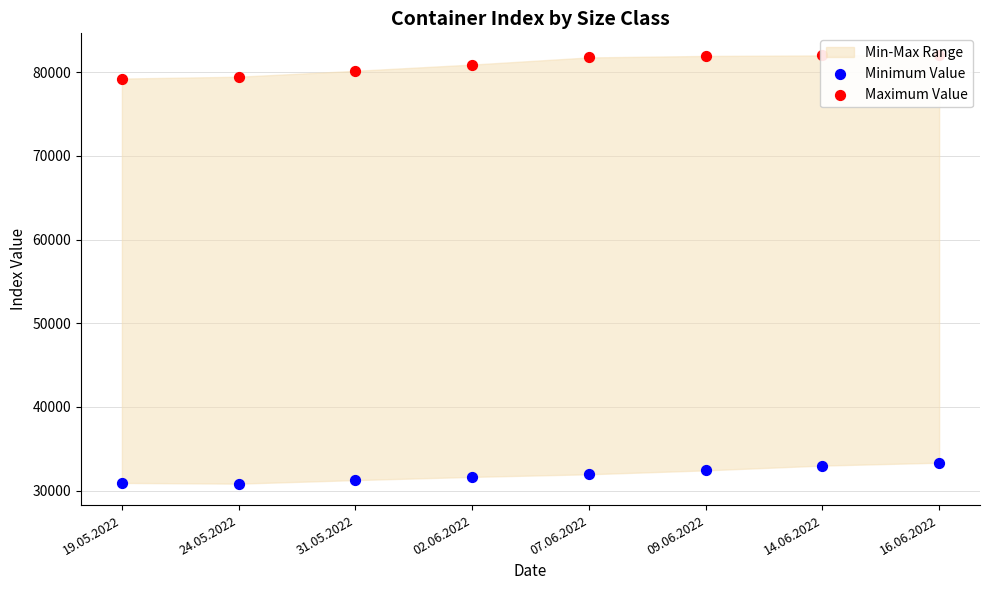

Which series has the largest Y range (max minus min)?

Maximum Value